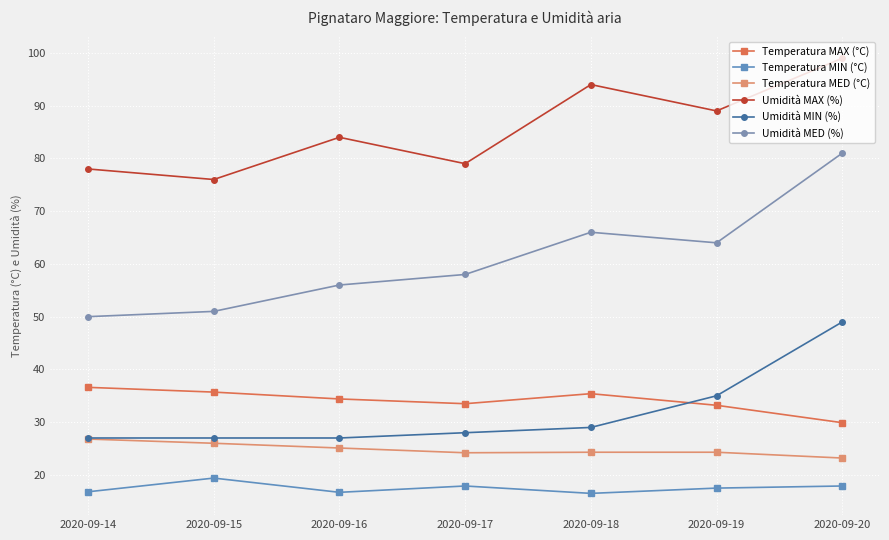

At how many categories does at least one series exceed 19?

7